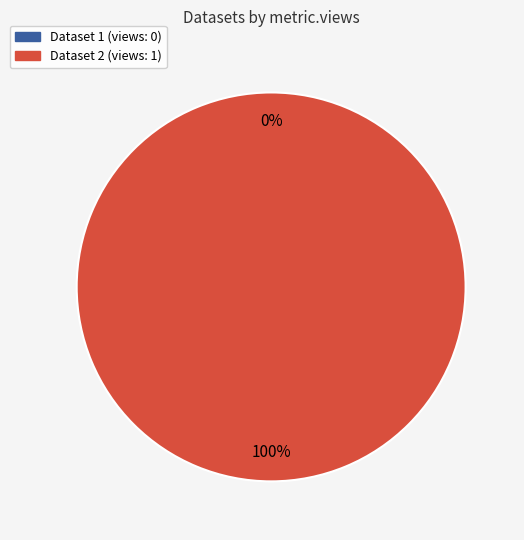

To the nearest percent, what is the average slice percentage?

50%